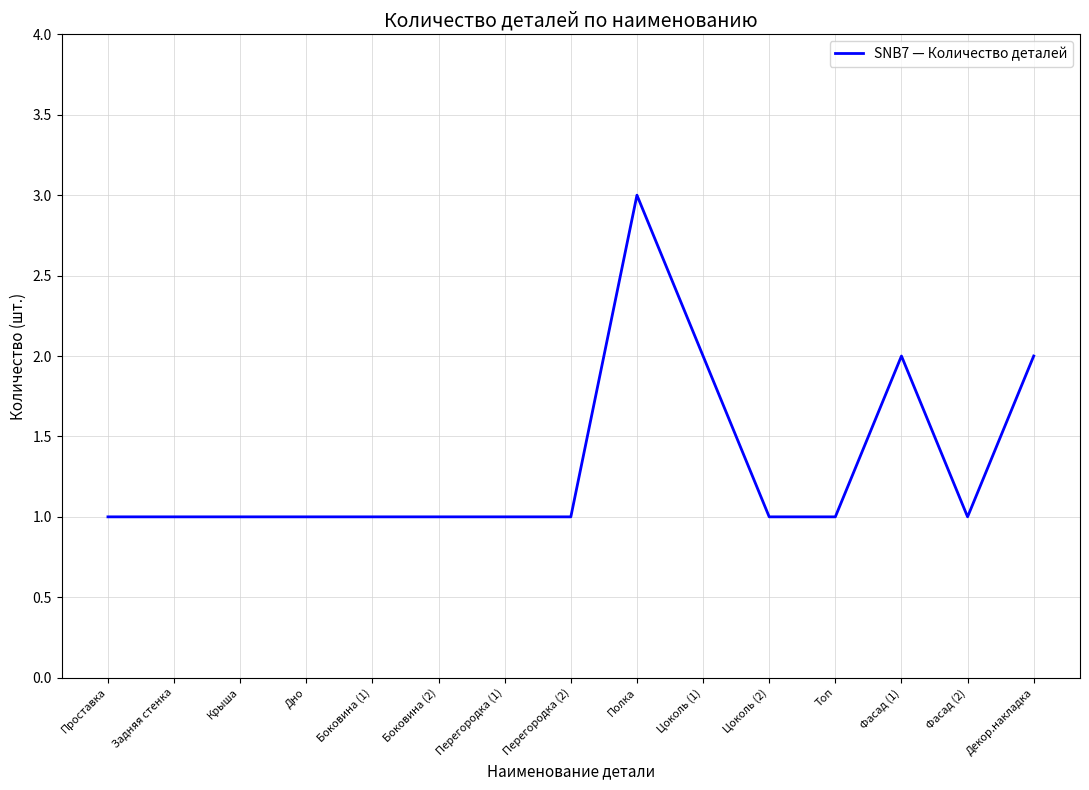

How many series are shown in this chart?

1